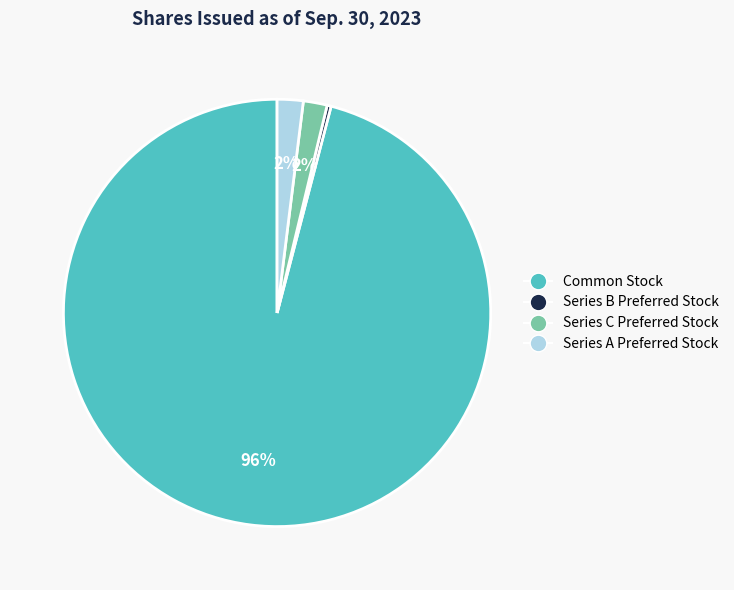

How many segments does this pie chart have?

4